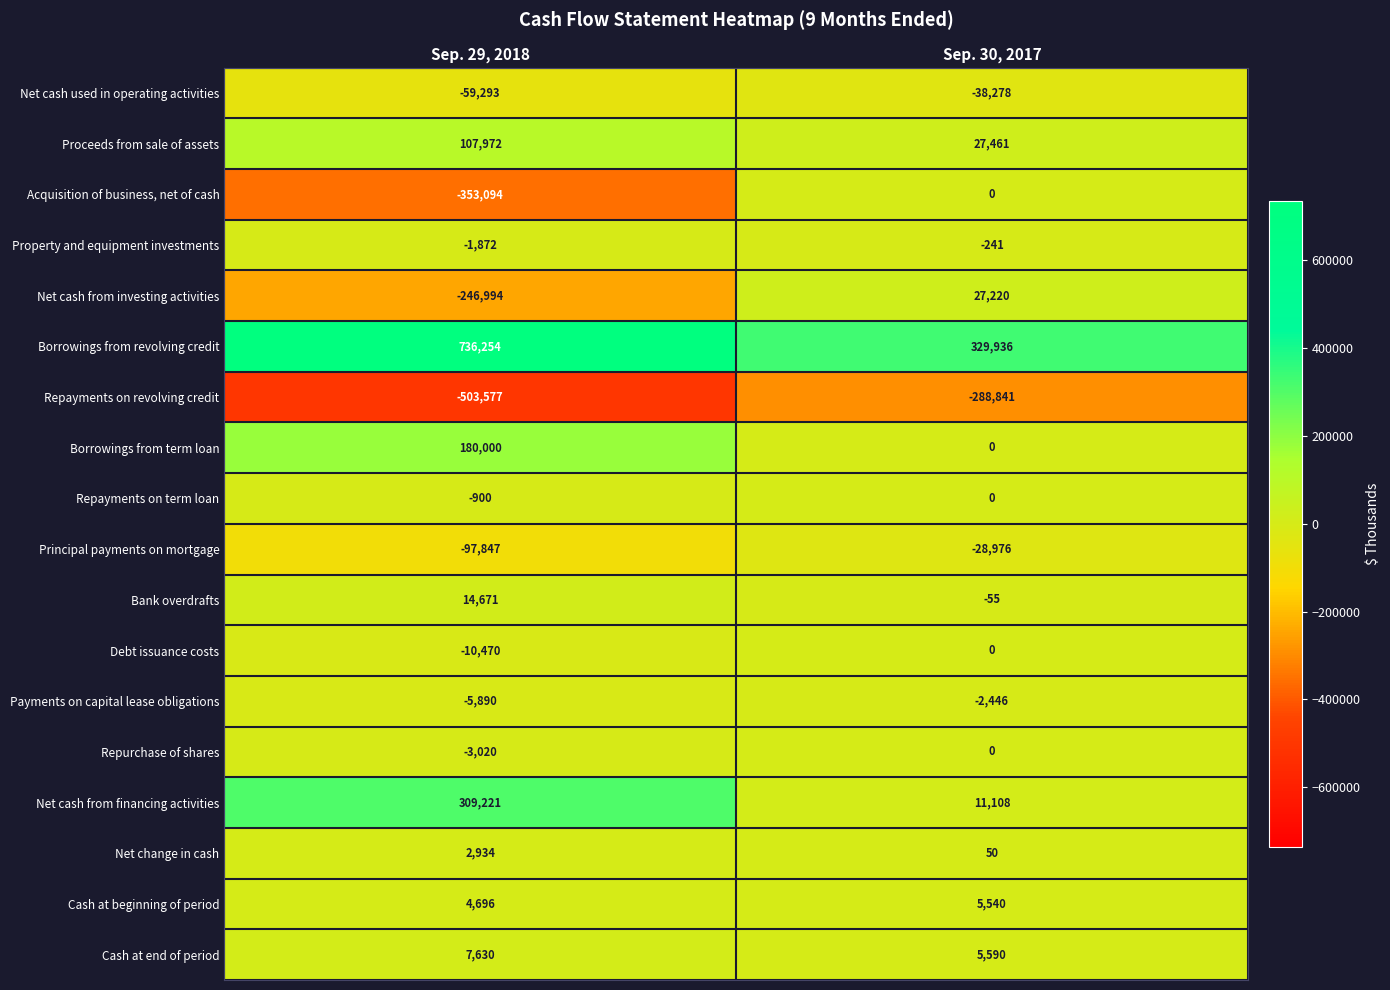

Rank the categories by Acquisition of business, net of cash value from lowest to highest.

Sep. 29, 2018, Sep. 30, 2017